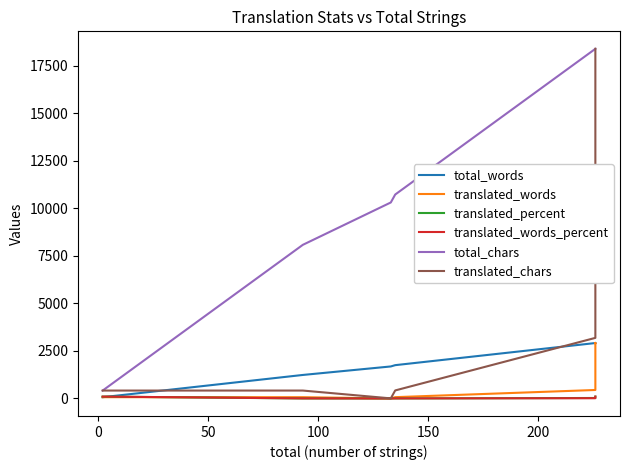

What is the sum of all total_chars values?

103032.0